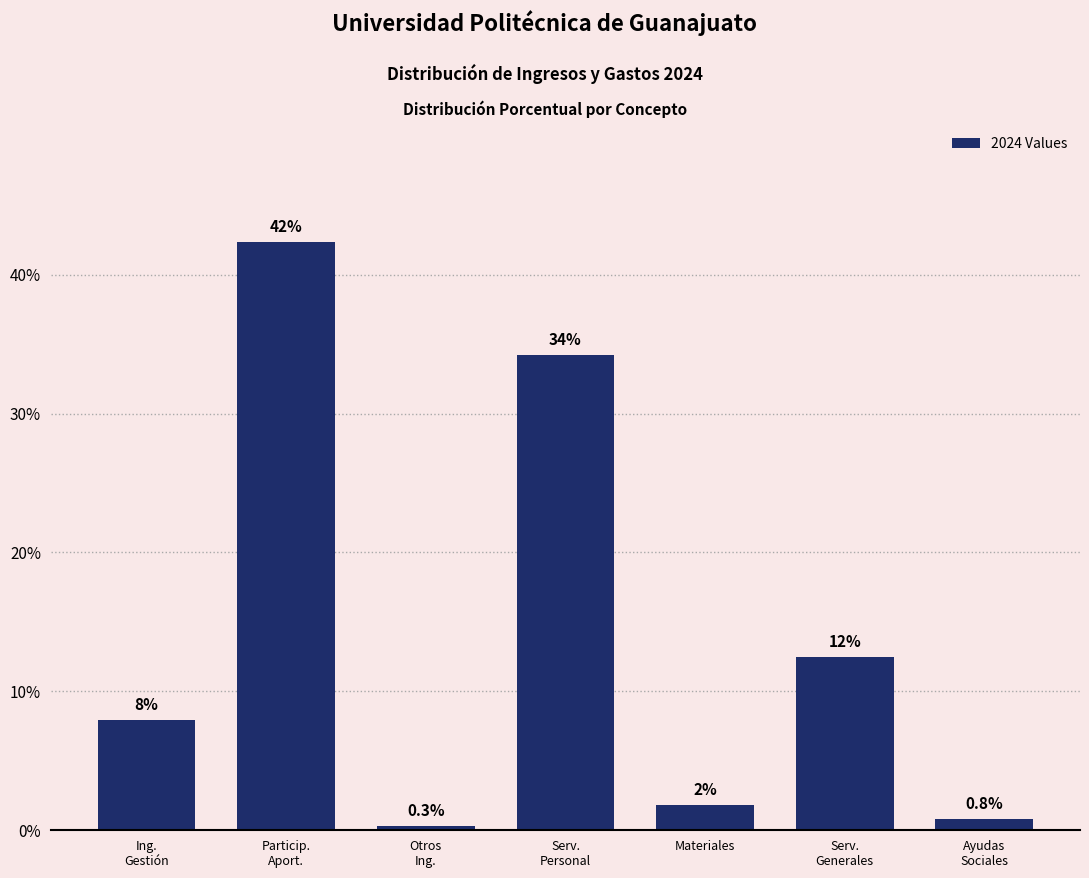

Are the bars horizontal?

No